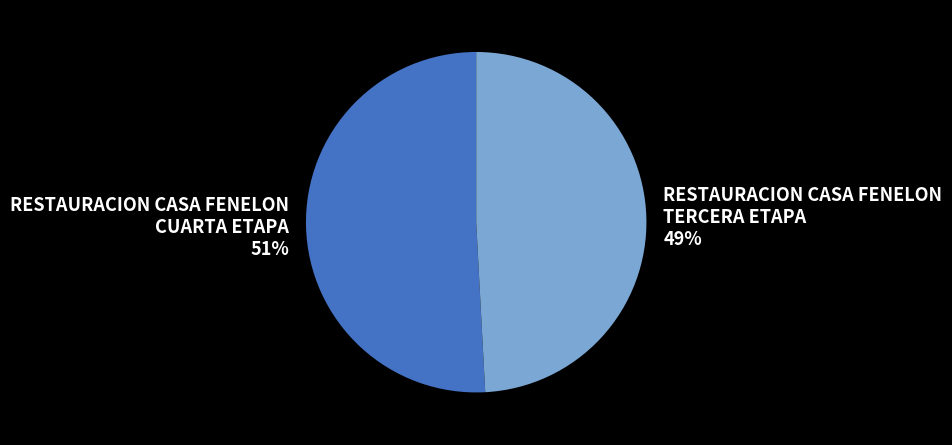

What percentage is the RESTAURACION CASA FENELON CUARTA ETAPA slice, to the nearest percent?

51%